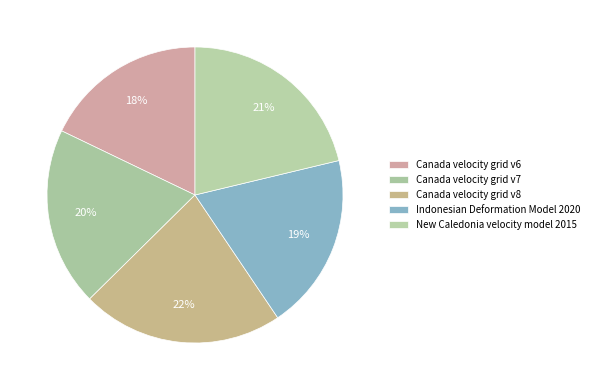

What percentage is the Canada velocity grid v6 slice, to the nearest percent?

18%